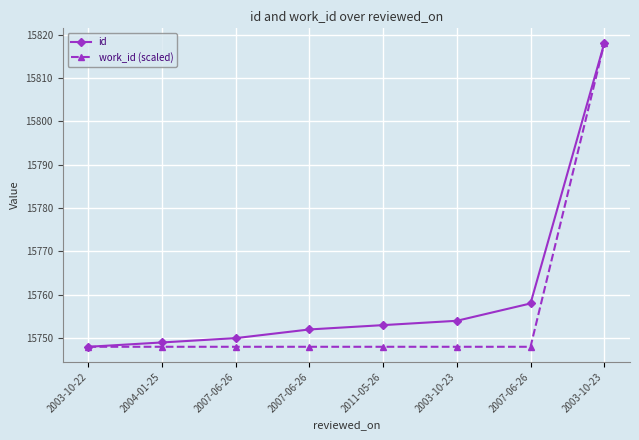

True or false: id has a value of 15750 at 2007-06-26.

True